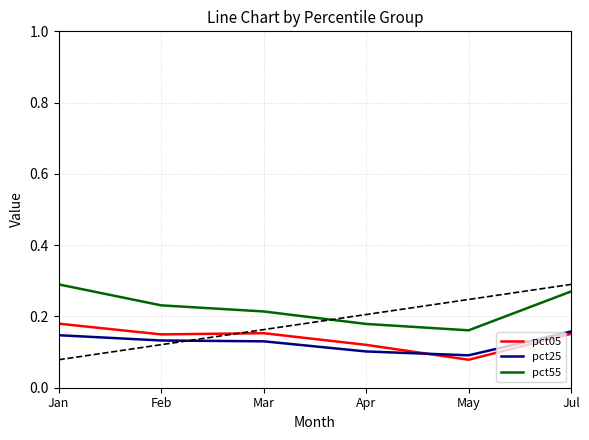

What position from the left is May?

5